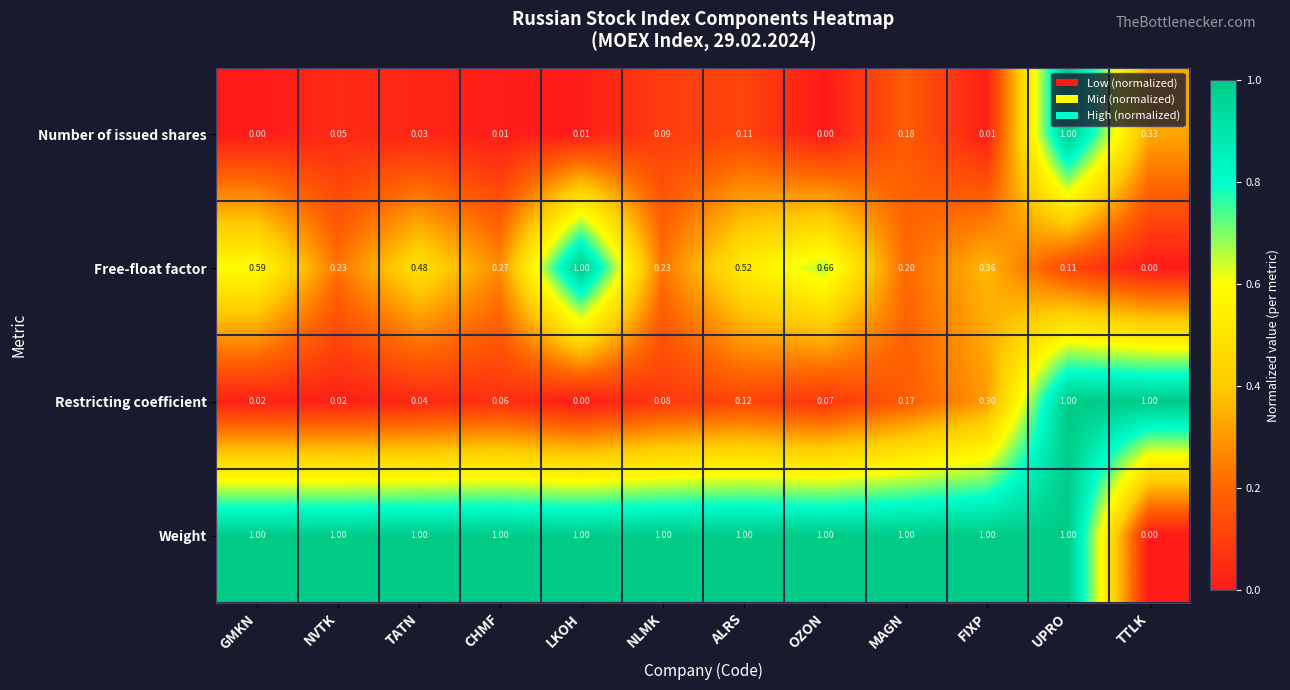

Where is Weight nearest to the value 0?

TTLK